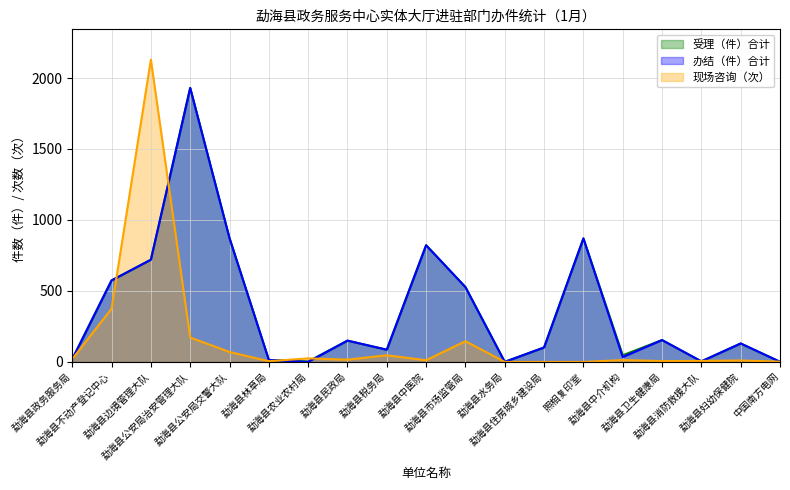

What is the label of the 6th point from the right?

照相复印室